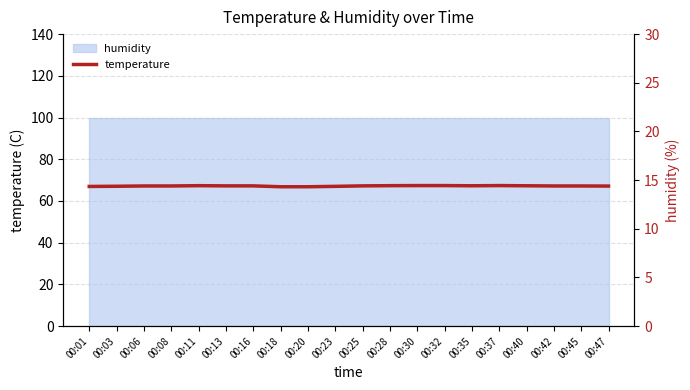

The value at 00:20 is 4.6. True or false?

False